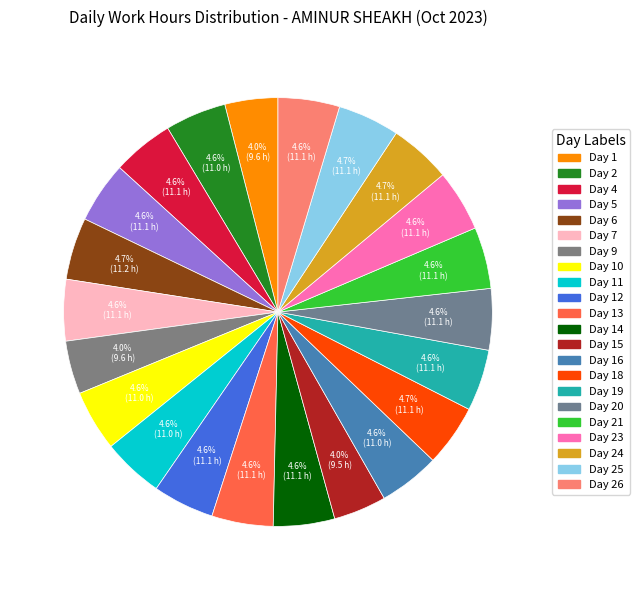

How many segments does this pie chart have?

22